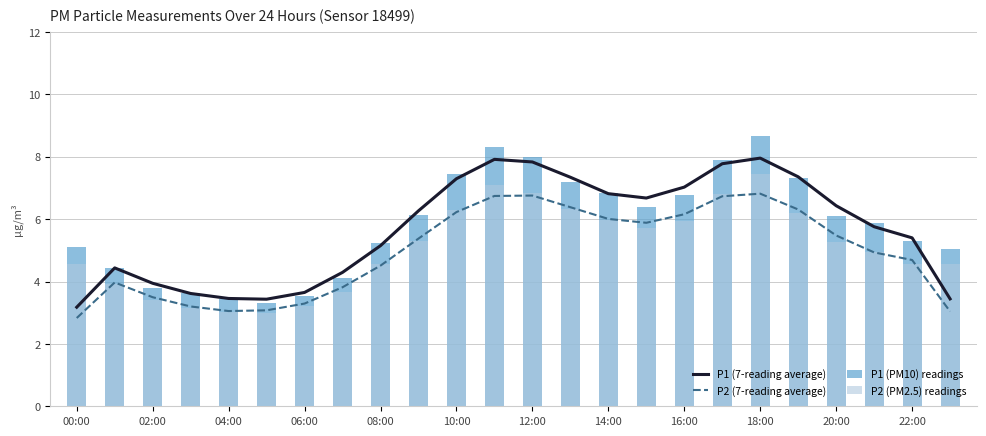

What is the label of the 24th bar from the right?

00:00